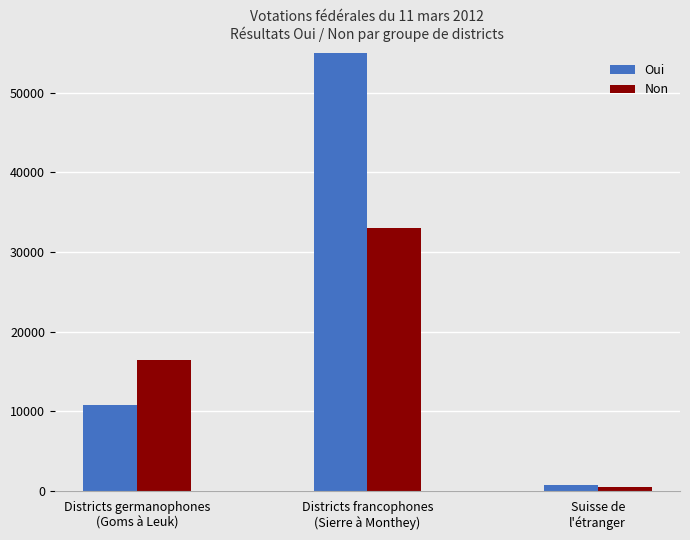

List the series in order of their peak value, highest first.

Oui, Non